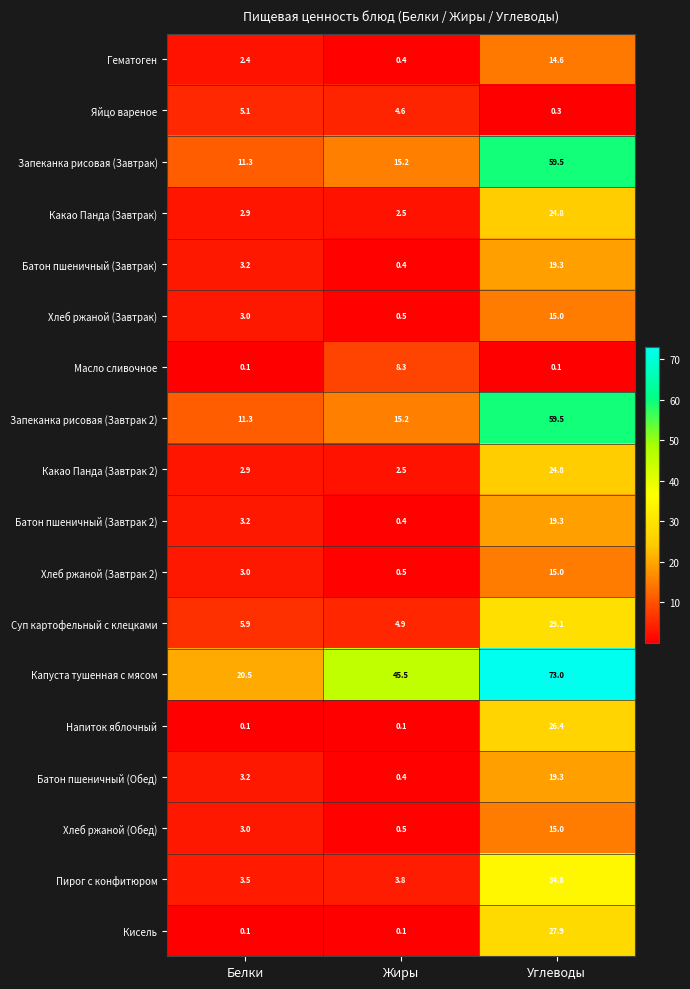

What is the difference between the maximum and minimum values in the Запеканка рисовая (Завтрак) series?

48.2